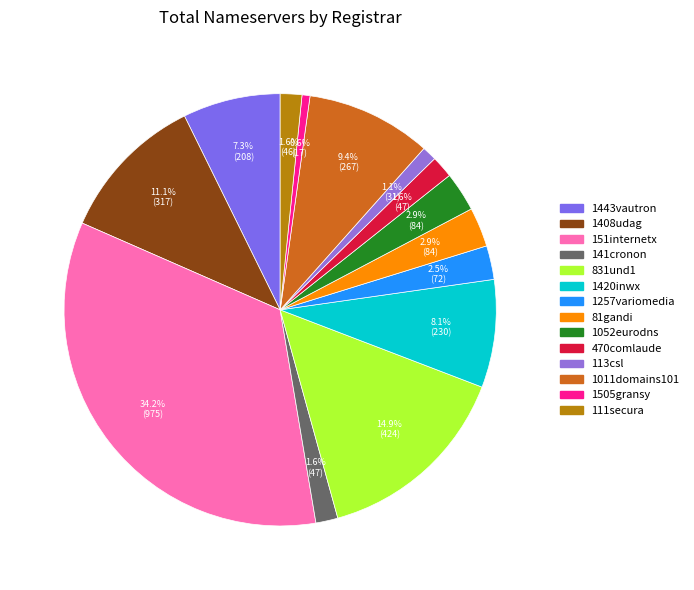

Rank the categories by value from lowest to highest.

1505gransy, 113csl, 111secura, 141cronon, 470comlaude, 1257variomedia, 81gandi, 1052eurodns, 1443vautron, 1420inwx, 1011domains101, 1408udag, 831und1, 151internetx